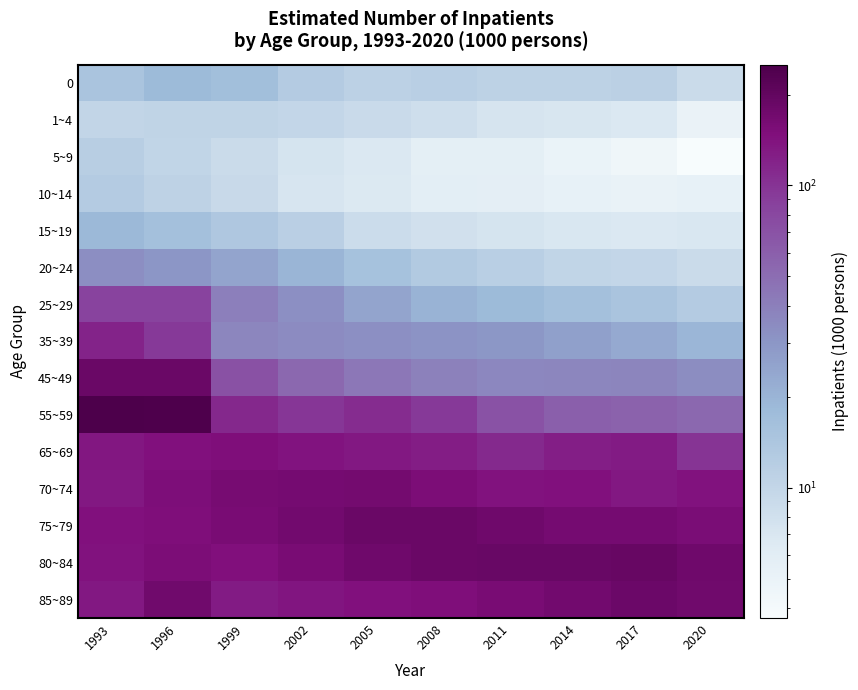

What is the minimum value shown in the chart?

3.7